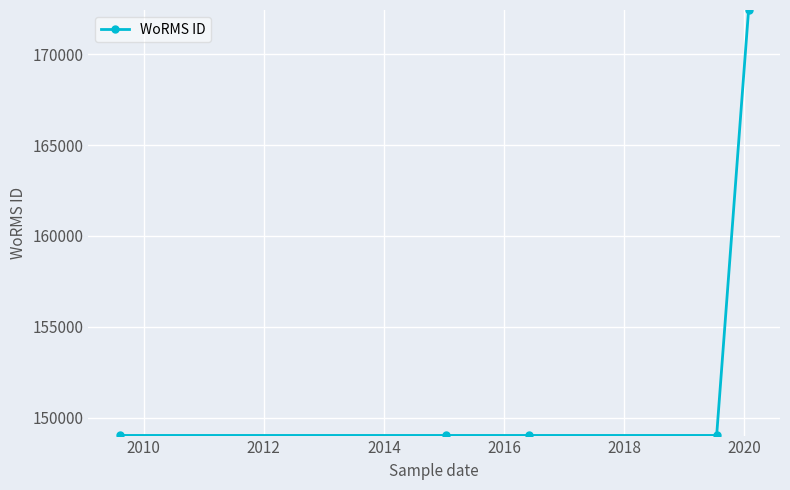

What is the greatest value displayed?

172419